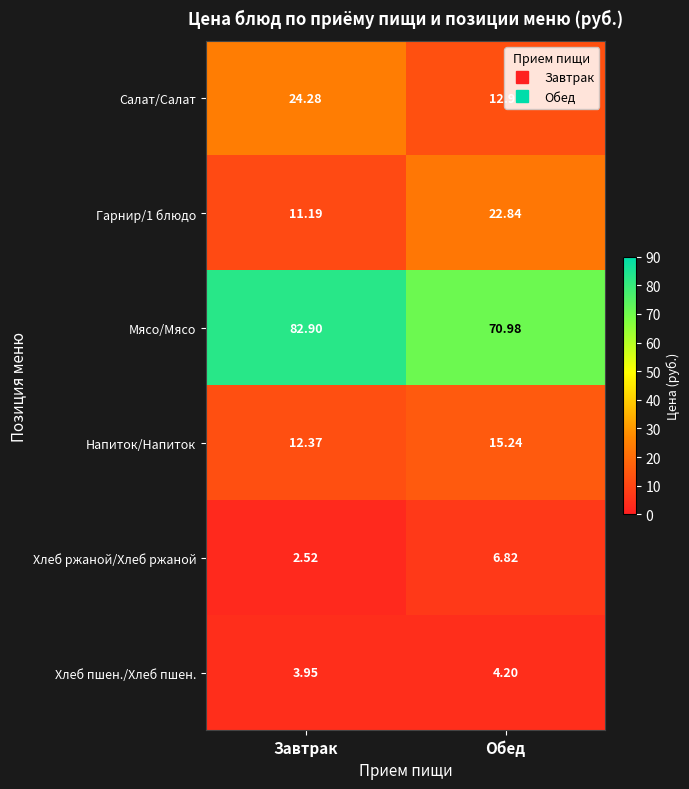

At which category is the sum across all series the highest?

Завтрак